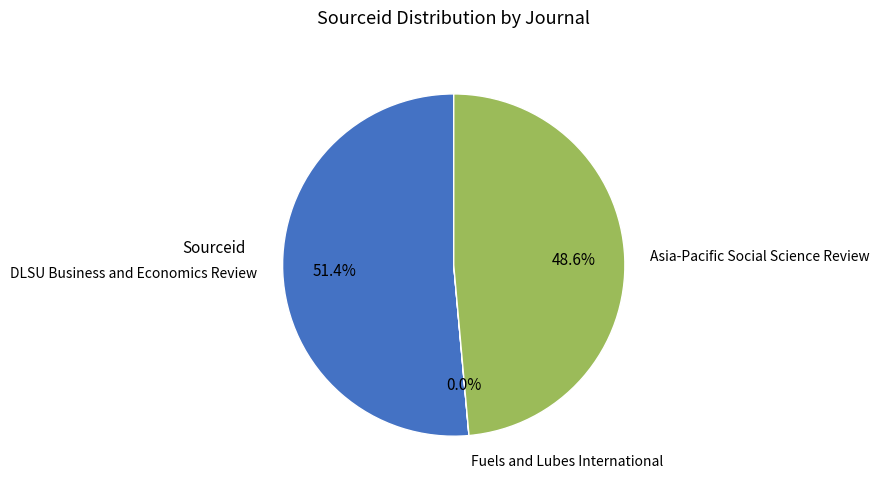

Which category accounts for the majority?

DLSU Business and Economics Review